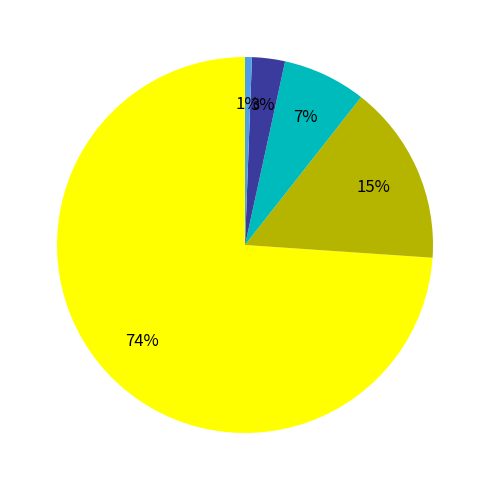

Does any single category account for the majority?

Yes